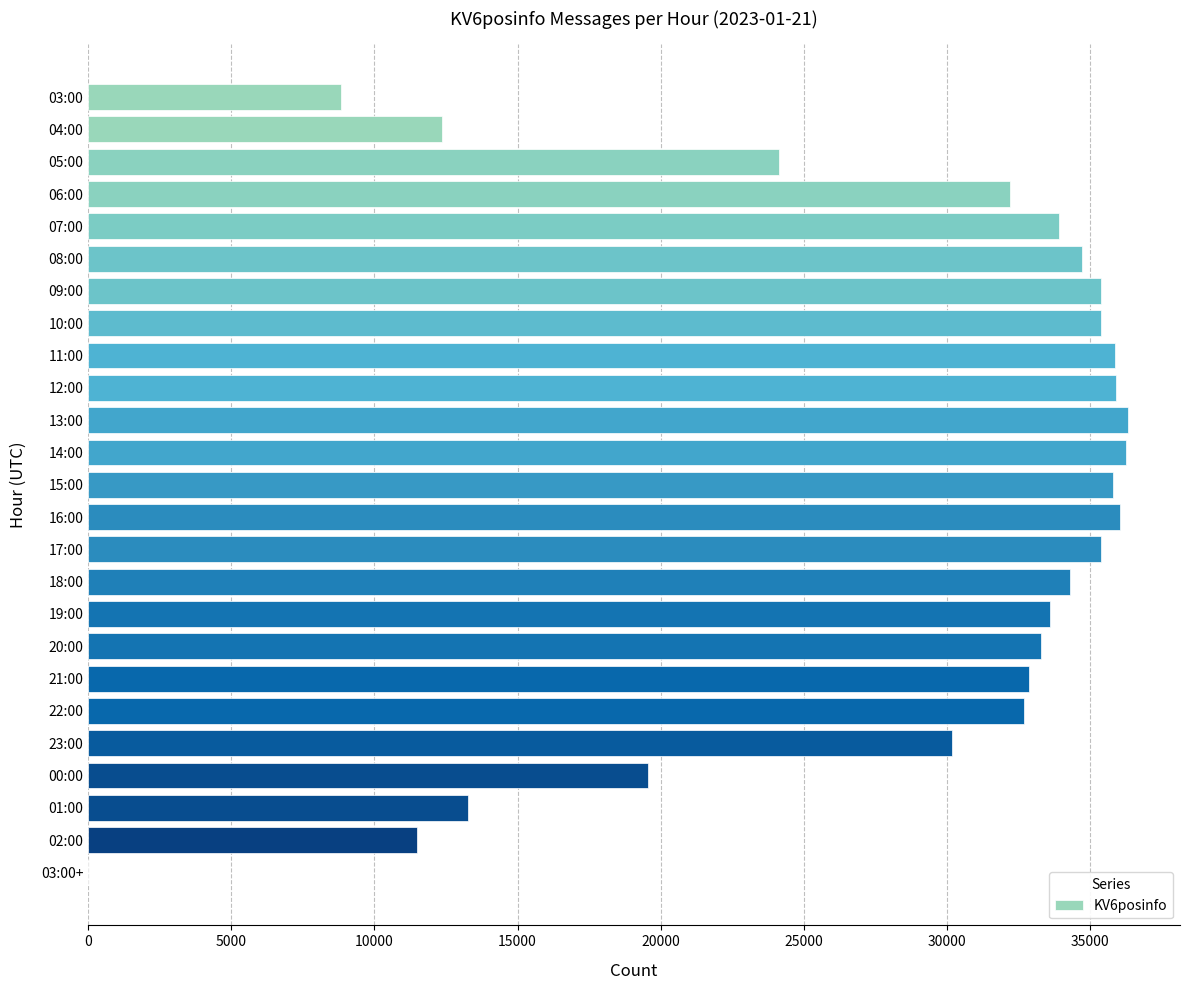

What is the greatest value displayed?

36333